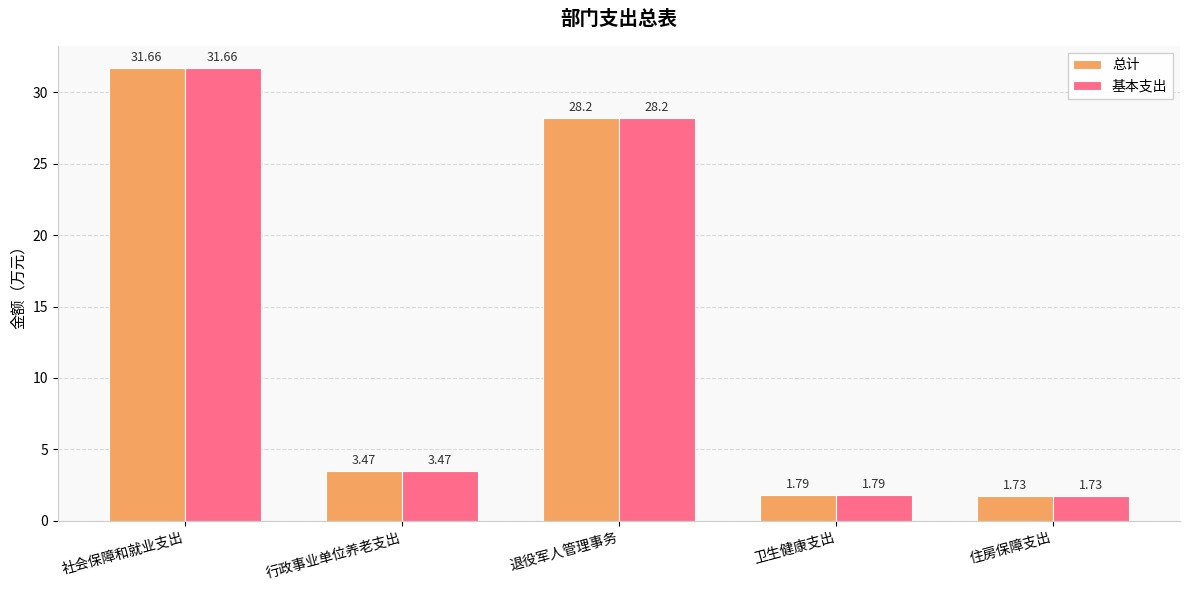

The value of 总计 at 社会保障和就业支出 is 31.7. True or false?

True